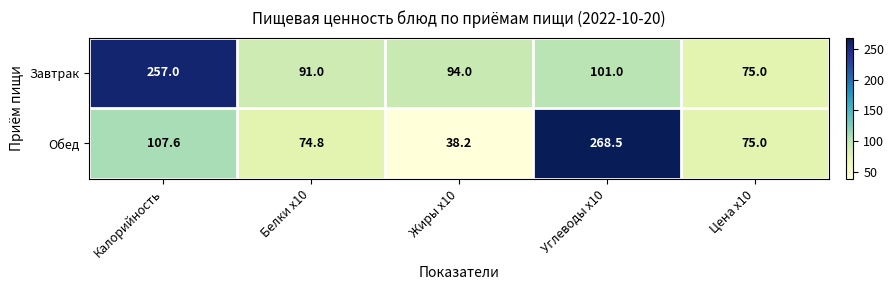

Which category has the lowest value across all series?

Жиры x10